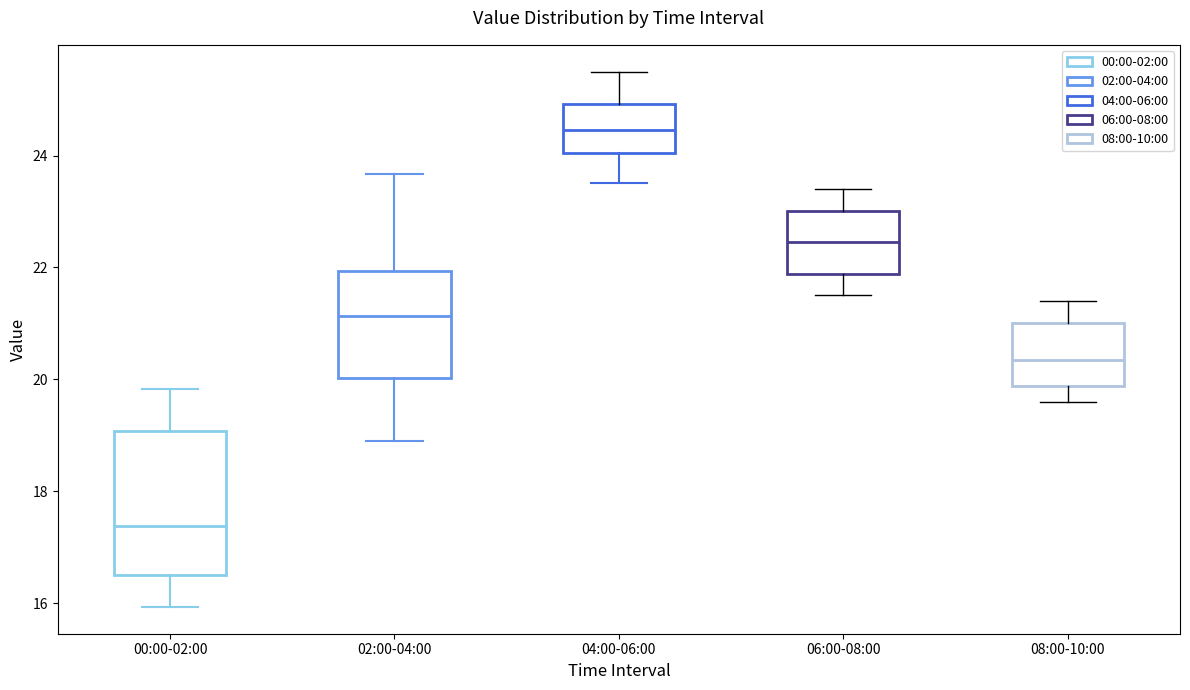

Reading left to right, read every box against the y-axis: the position of its median line, the range the box covers, and the ends of its whiskers. The values are not printed on the chart, so give them approximately, as read against the axis.

00:00-02:00: median 17.4, box 16.4 to 19.0, whiskers 16.0 to 19.8
02:00-04:00: median 21.2, box 20.0 to 22.0, whiskers 19.0 to 23.6
04:00-06:00: median 24.4, box 24.0 to 25.0, whiskers 23.6 to 25.6
06:00-08:00: median 22.4, box 21.8 to 23.0, whiskers 21.6 to 23.4
08:00-10:00: median 20.4, box 19.8 to 21.0, whiskers 19.6 to 21.4